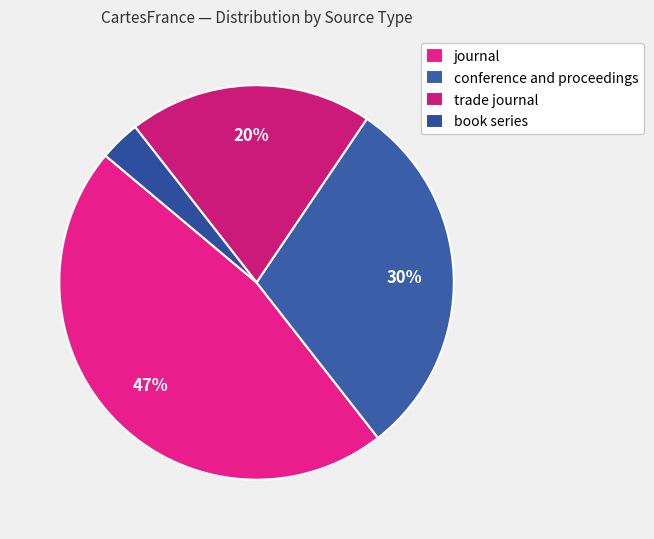

To the nearest percent, what portion does trade journal represent?

20%